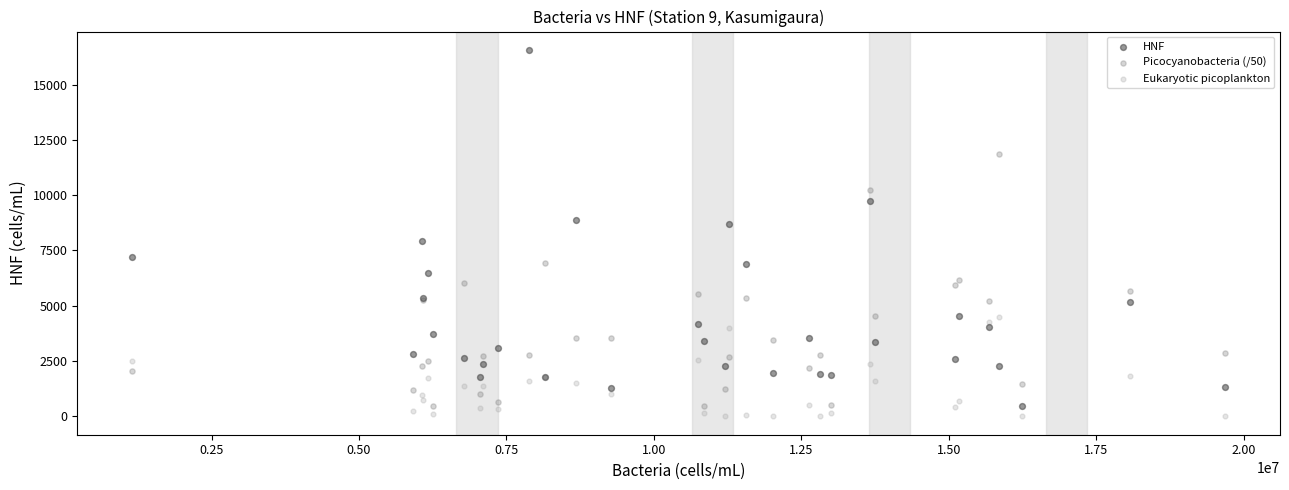

What are all the series names shown in the legend?

HNF, Picocyanobacteria (/50), Eukaryotic picoplankton